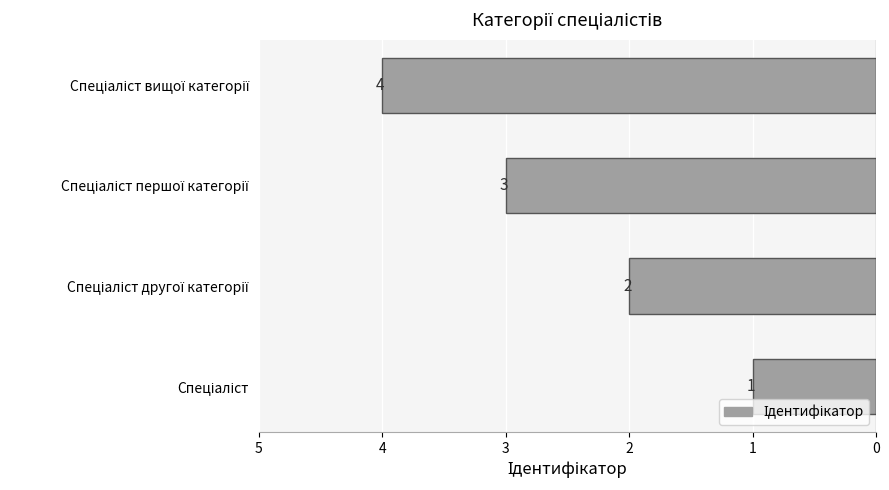

How many values are below 3?

2